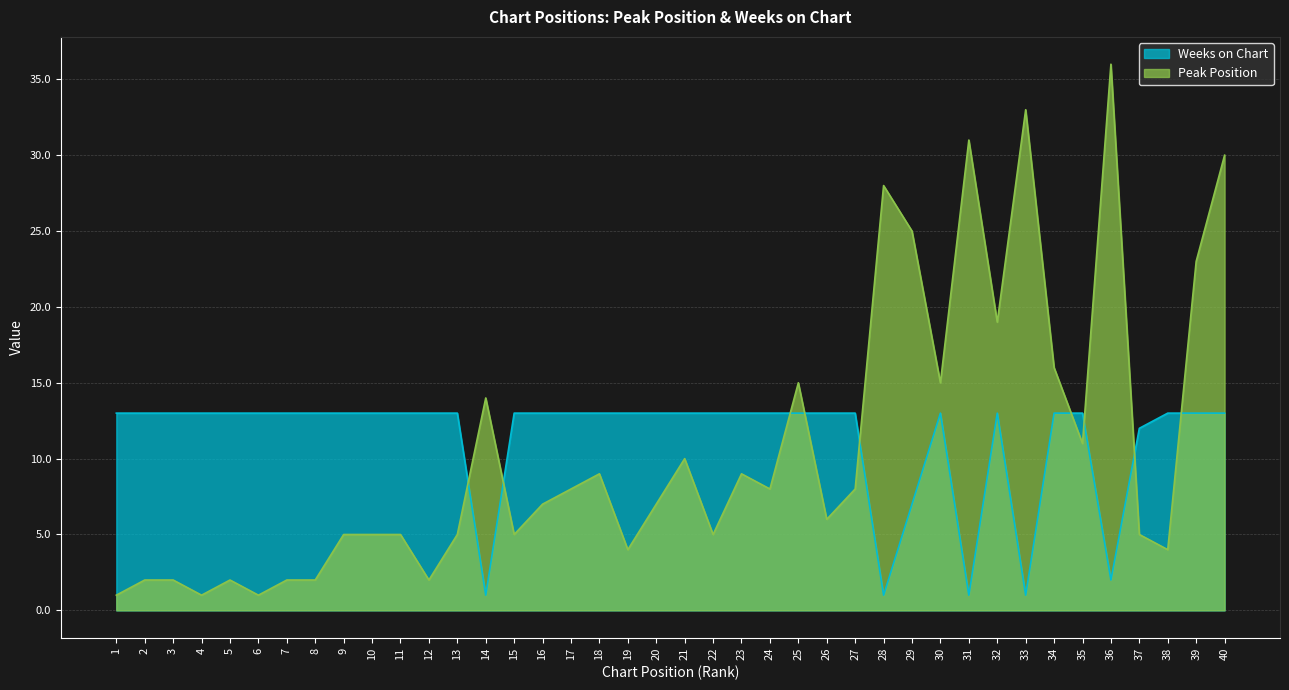

In Peak Position, how many points are higher than both neighbors (excluding endpoints)?

10